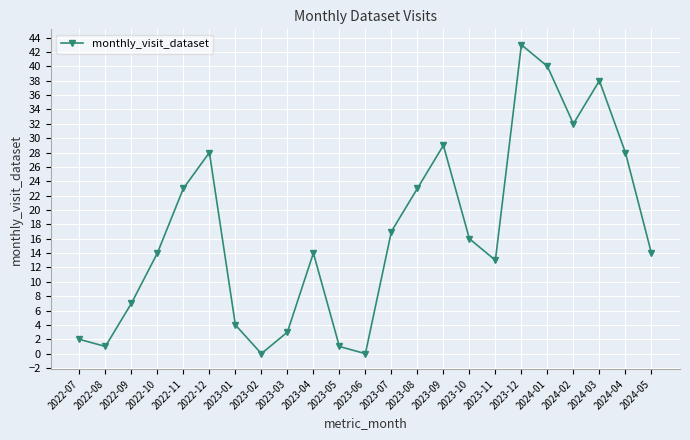

What is the label of the 6th point from the left?

2022-12